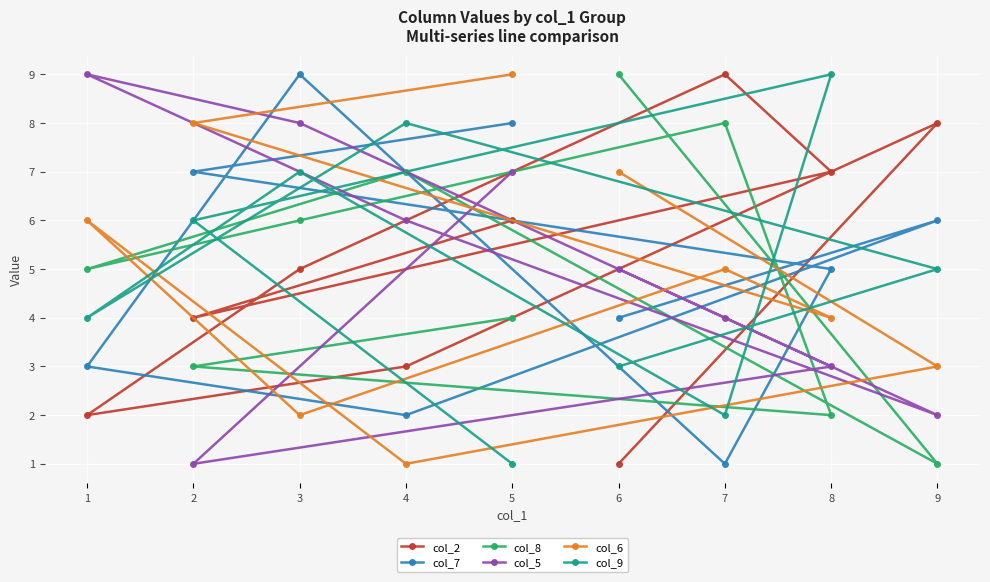

What is the difference between the maximum and minimum values in the col_8 series?

8